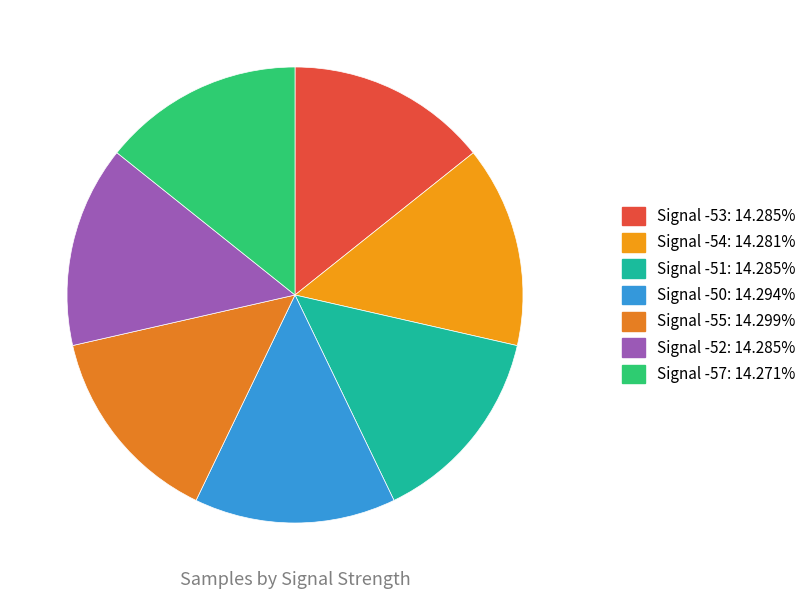

What is the smallest slice in the pie chart?

Signal -57